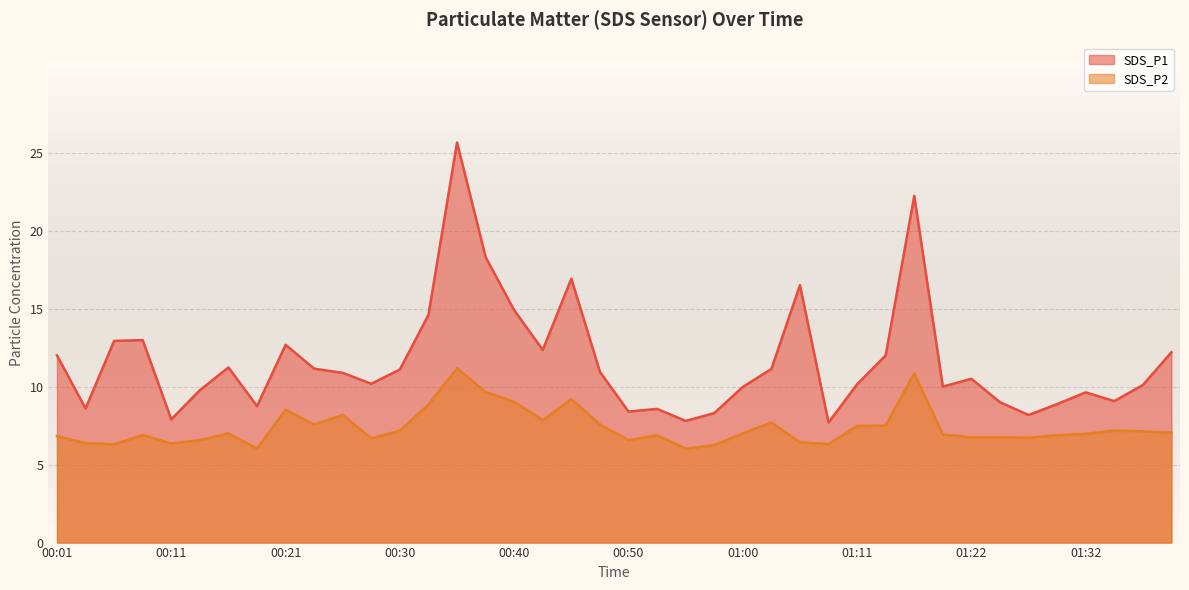

Which series has the widest spread of values?

SDS_P1